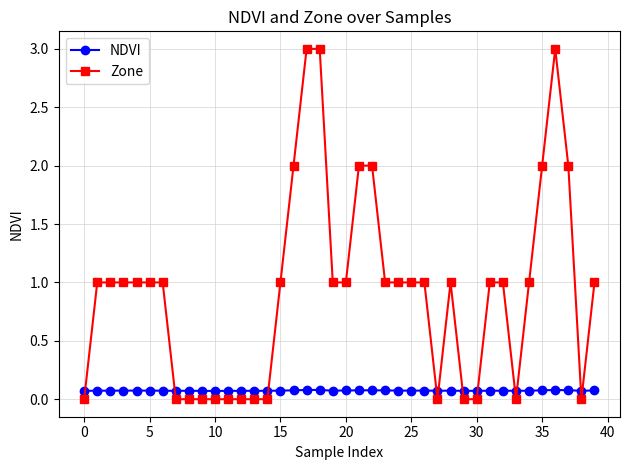

Count the number of categories in the chart.

40